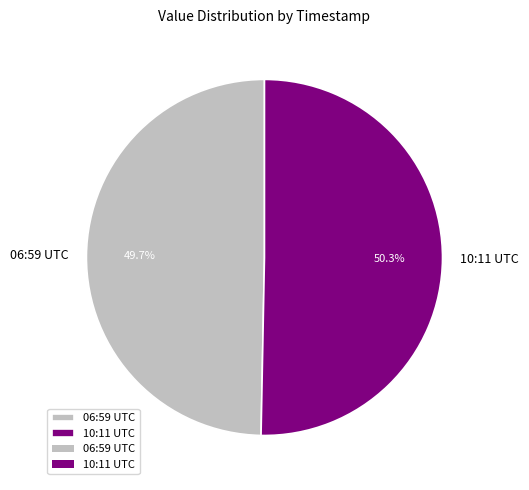

Is there a majority slice in this chart?

Yes